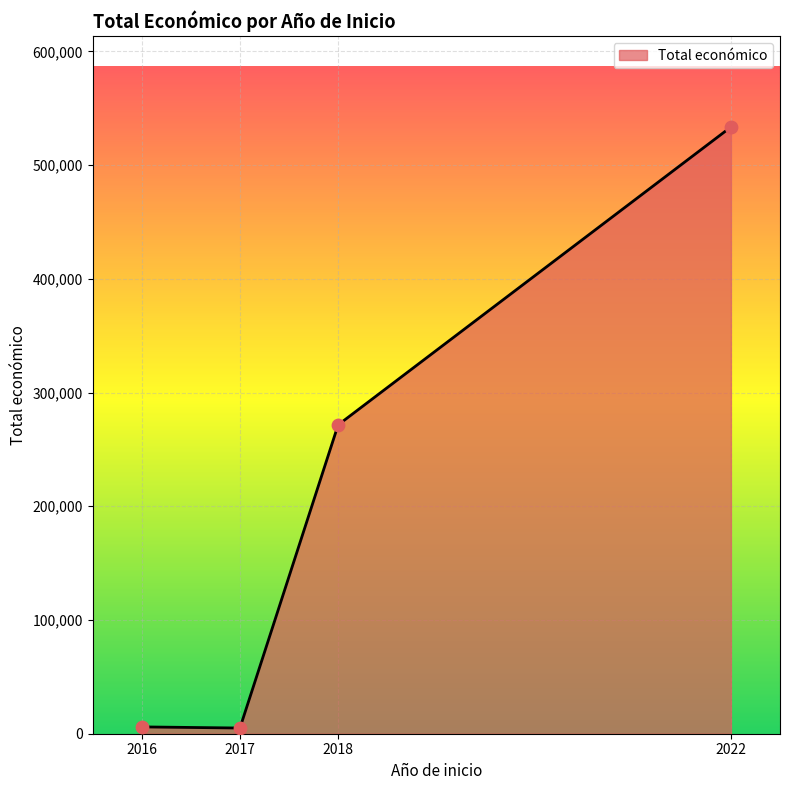

What is the change in value from 2018 to 2022?

+261897